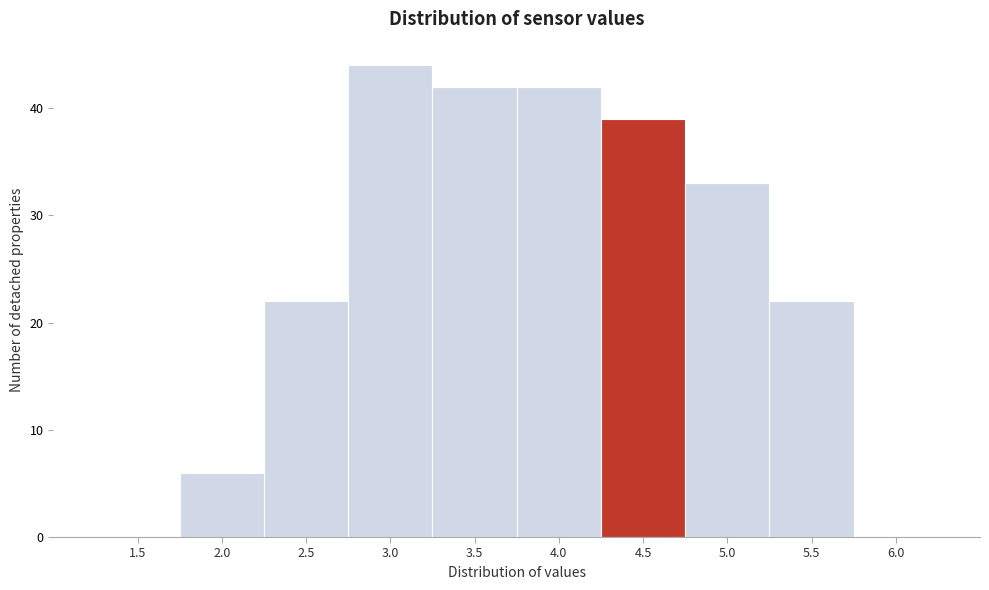

Reading right to left, what are all the values shown in this chart?

6.0=0	5.5=22	5.0=33	4.5=39	4.0=42	3.5=42	3.0=44	2.5=22	2.0=6	1.5=0